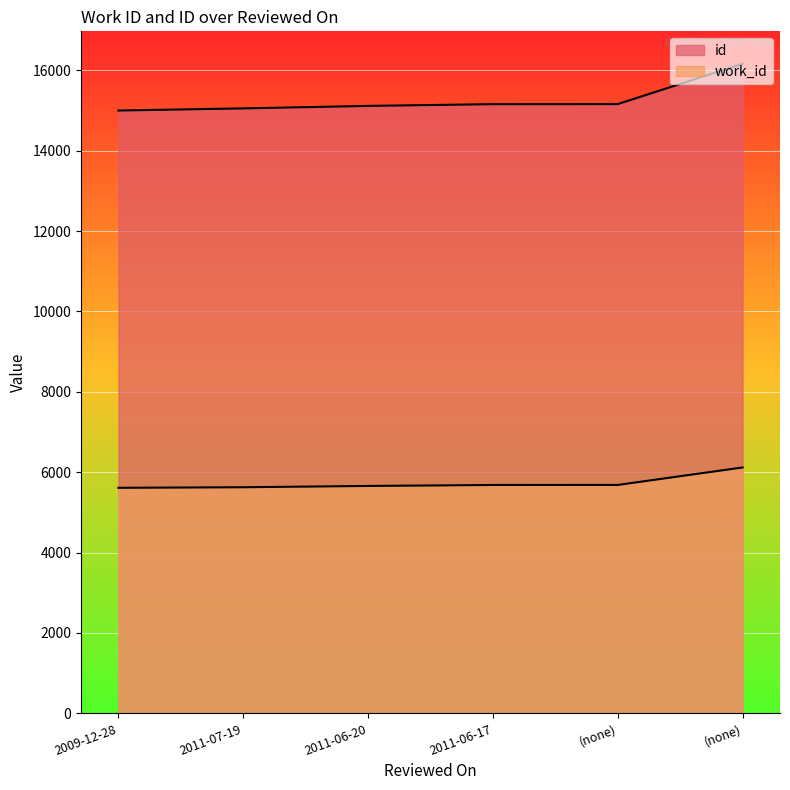

Reading right to left, extract all data points from this chart.

work_id: 6118	5683	5682	5658	5626	5612
id: 16161	15159	15157	15114	15052	14999